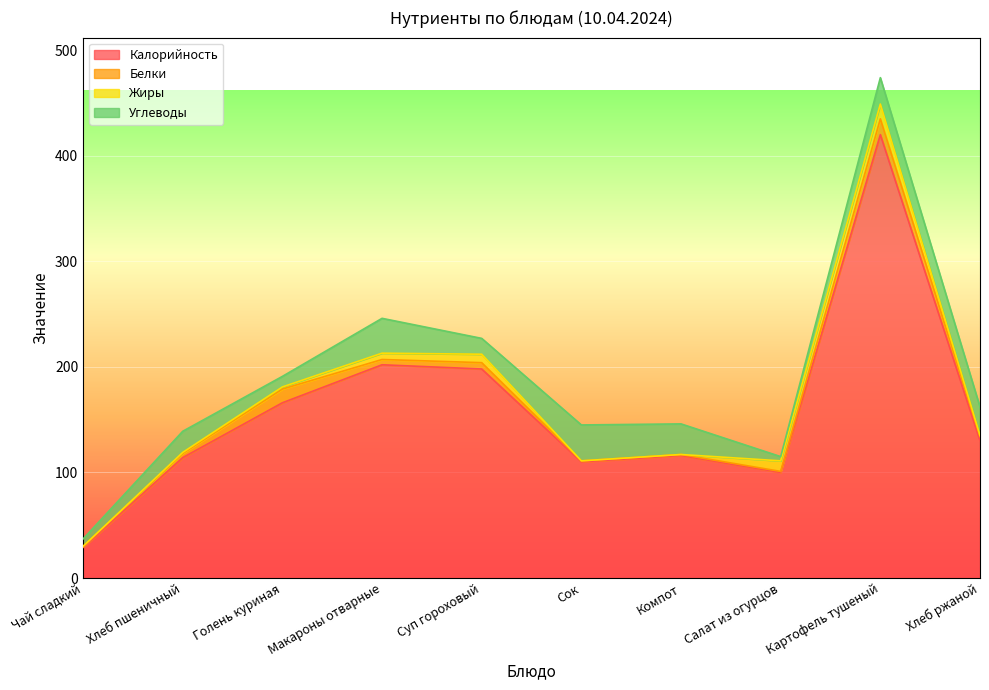

Where is Углеводы nearest to the value 19?

Хлеб пшеничный